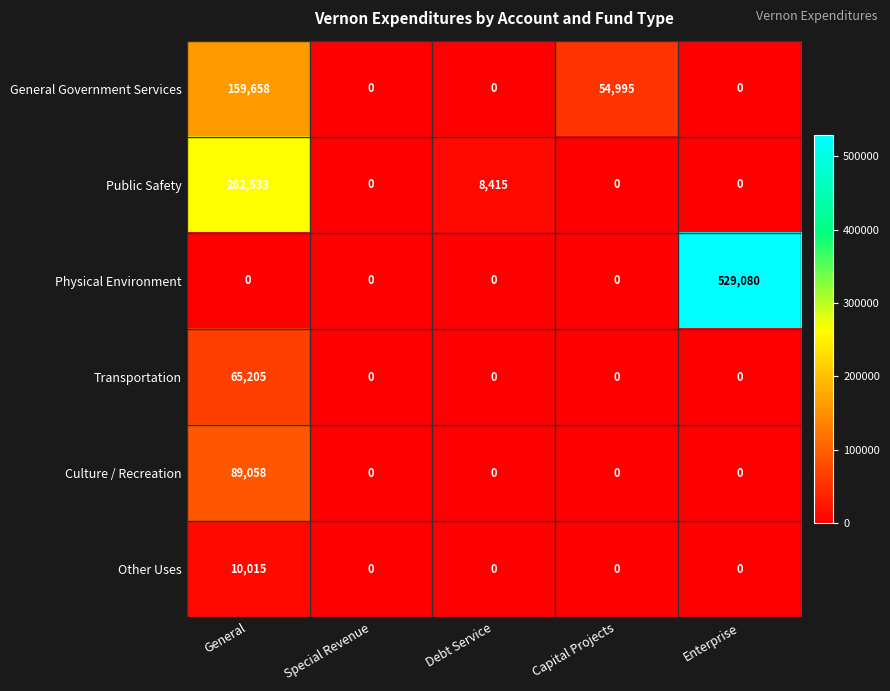

Where is General Government Services nearest to the value 79829?

Capital Projects